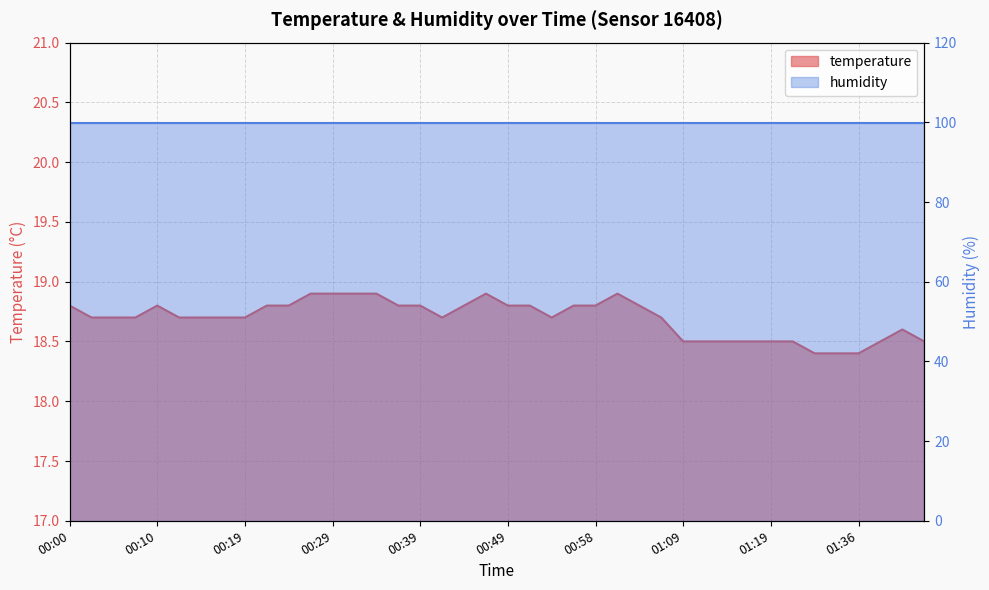

How many interior local valleys (lower than both neighbors) does the data have?

2